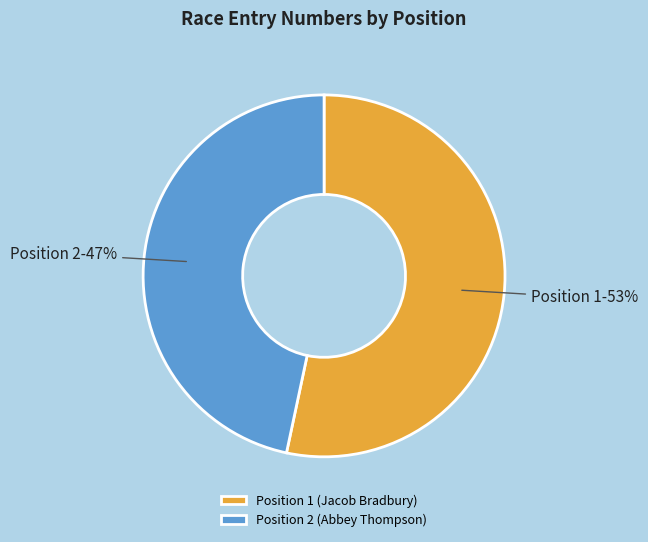

Approximately how many times larger is the value at Position 2 (Abbey Thompson) compared to Position 1 (Jacob Bradbury)?

0.9